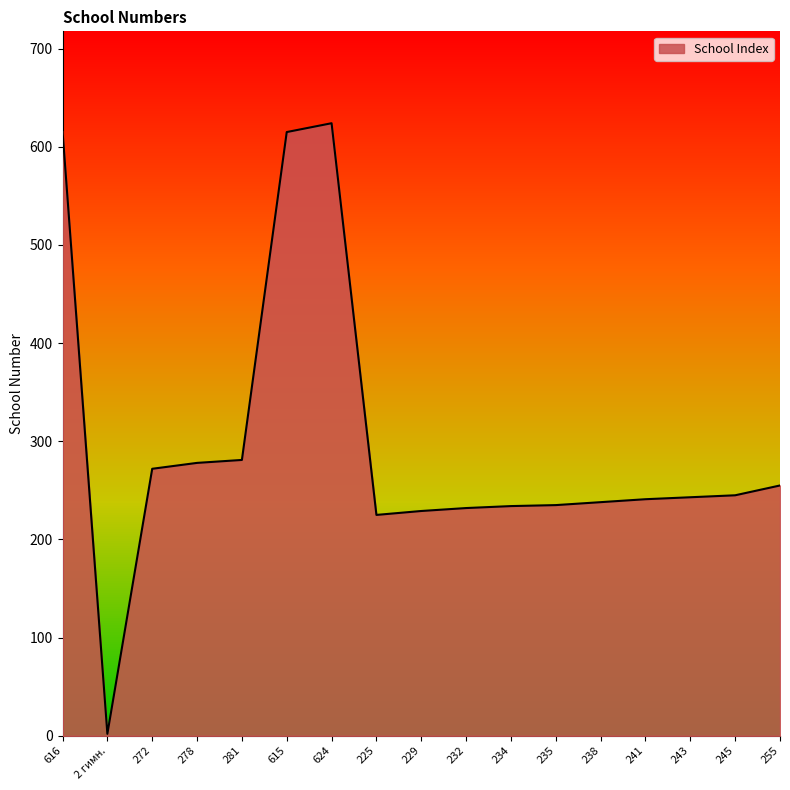

How many lines are shown in the chart?

1